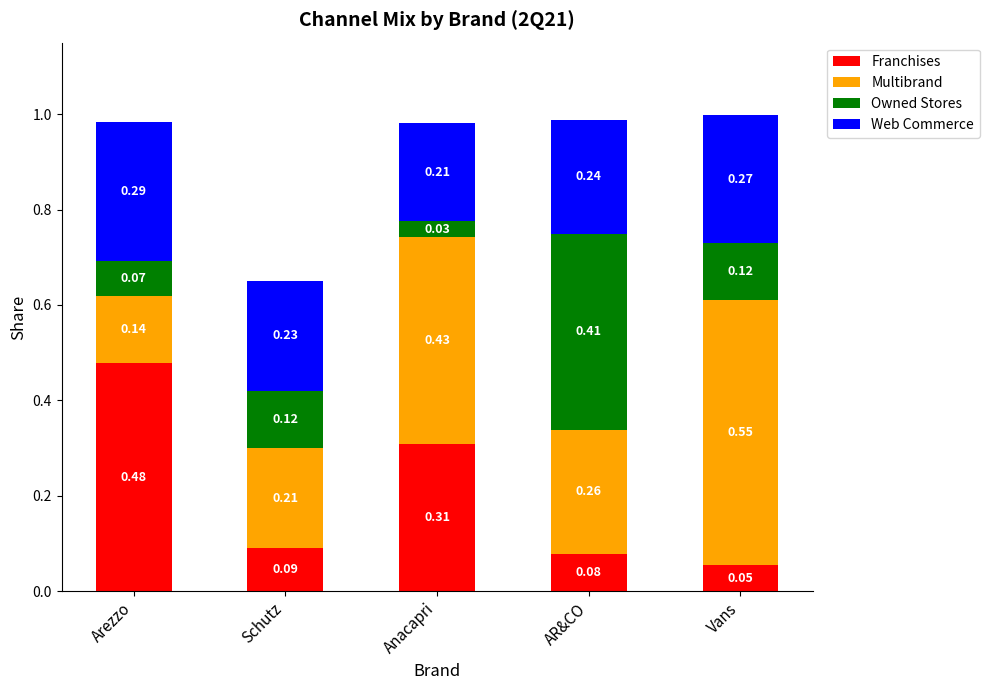

At which label does Franchises reach its minimum?

Vans